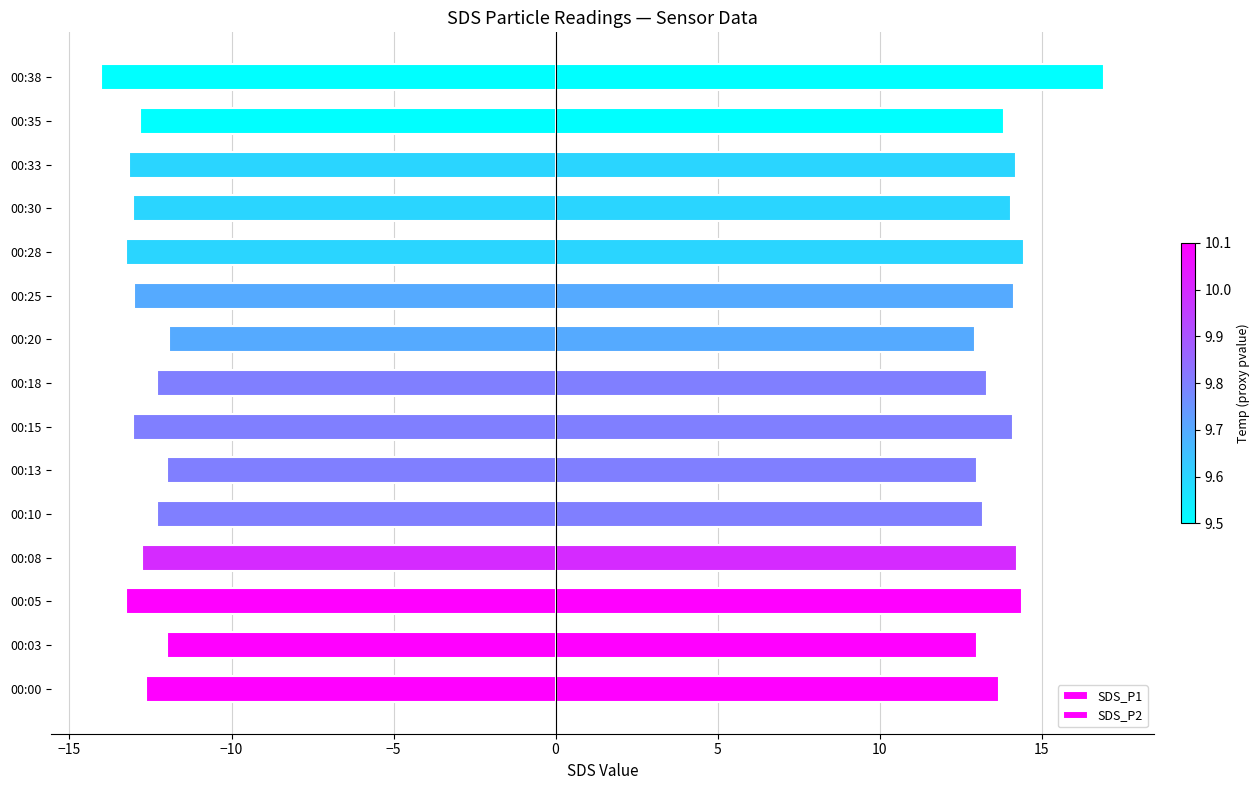

Reading left to right, what are all the values shown in this chart?

SDS_P1: 13.7	13.0	14.4	14.2	13.2	13.0	14.1	13.3	12.9	14.1	14.4	14.1	14.2	13.8	16.9
SDS_P2: -12.7	-12.0	-13.3	-12.8	-12.3	-12.0	-13.1	-12.3	-11.9	-13.0	-13.2	-13.1	-13.2	-12.8	-14.0